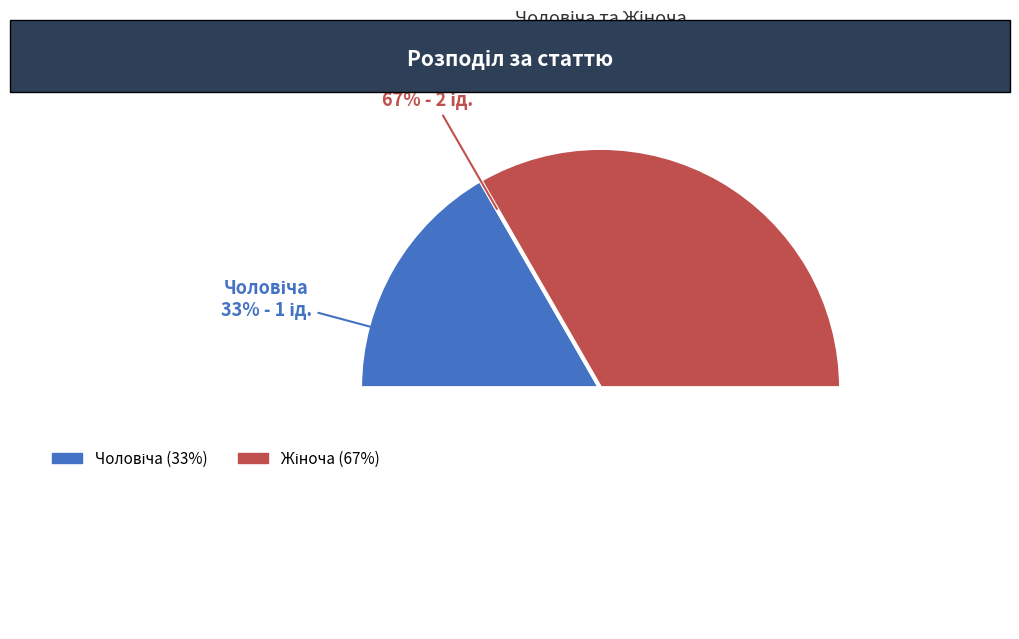

Rank the categories by value from lowest to highest.

Чоловіча, Жіноча